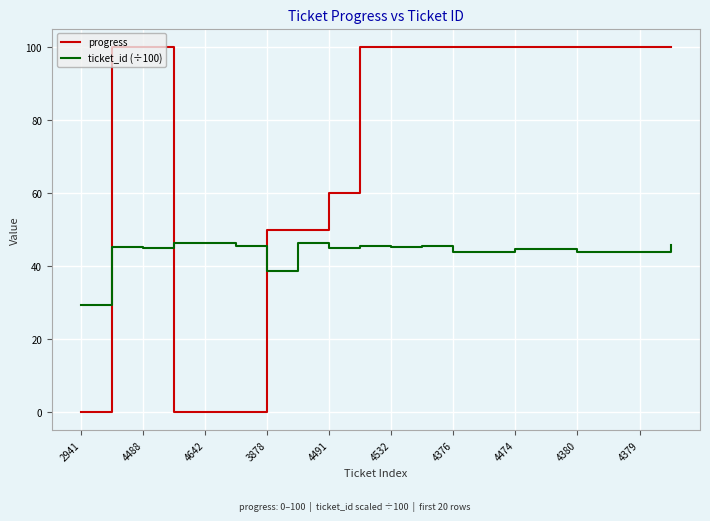

Which series has the largest total across all categories?

progress